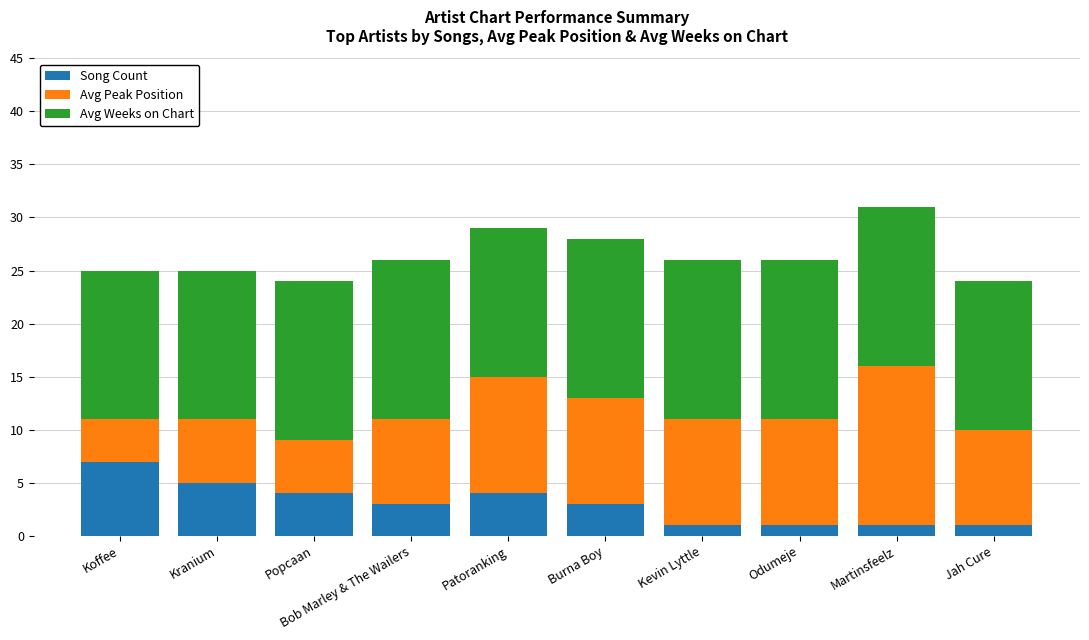

What are all the series names shown in the legend?

Song Count, Avg Peak Position, Avg Weeks on Chart